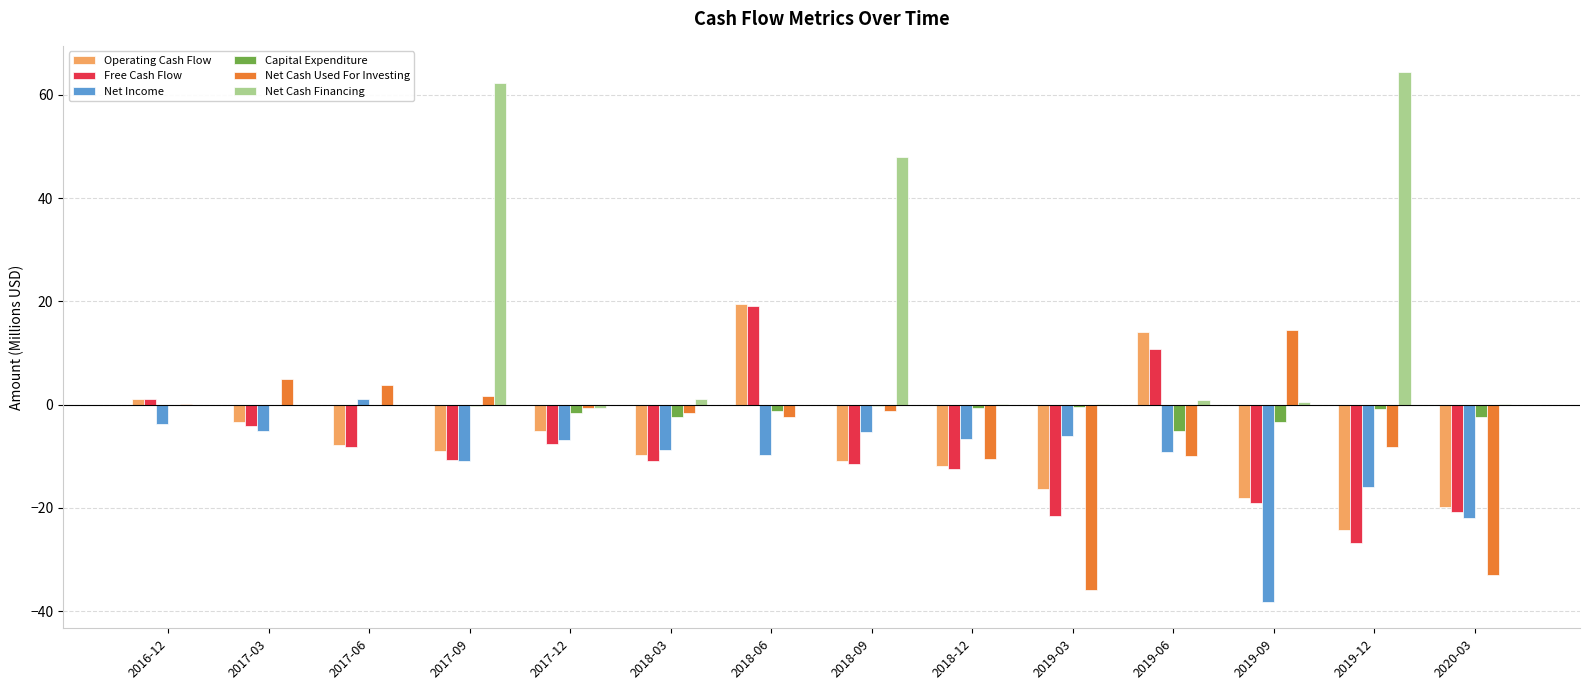

Is the value of Free Cash Flow at 2017-03 greater than the value of Net Income at 2019-06?

Yes